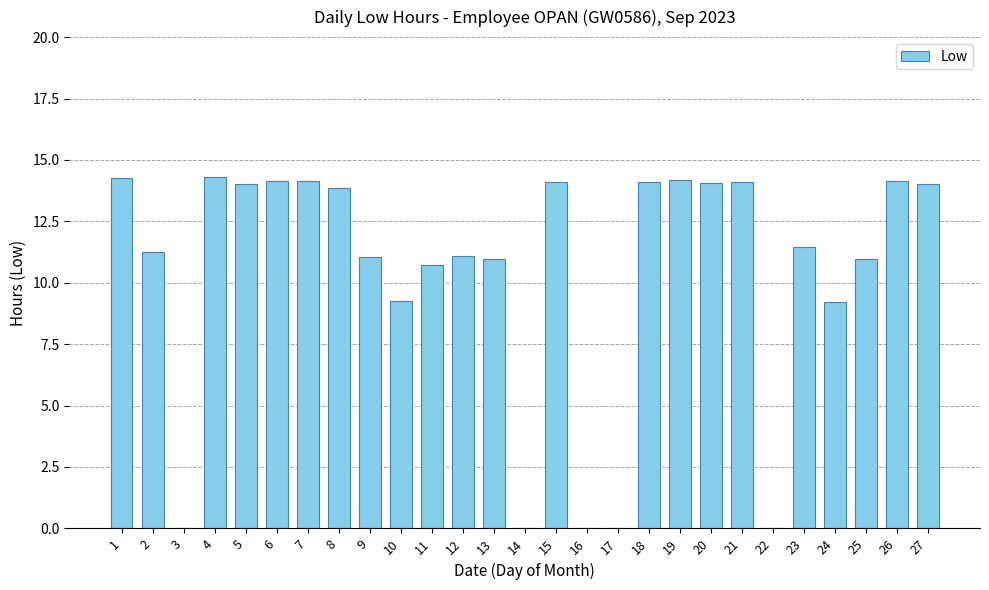

True or false: the data shows 9.2 at 10.

True